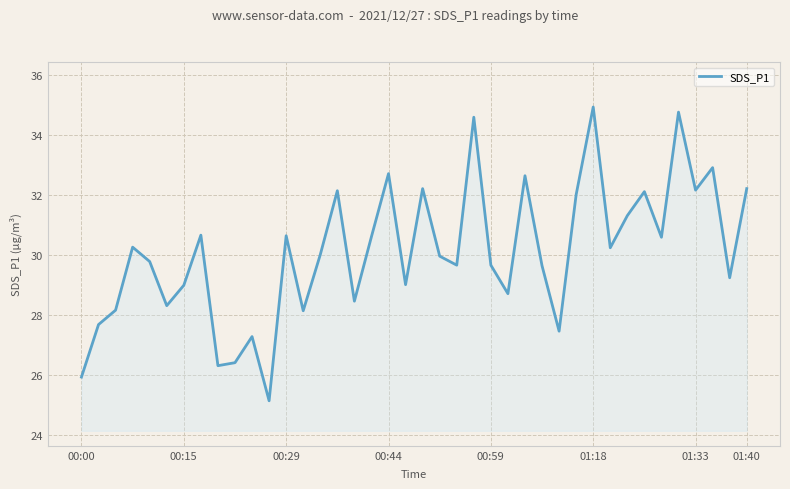

How many lines are shown in the chart?

1